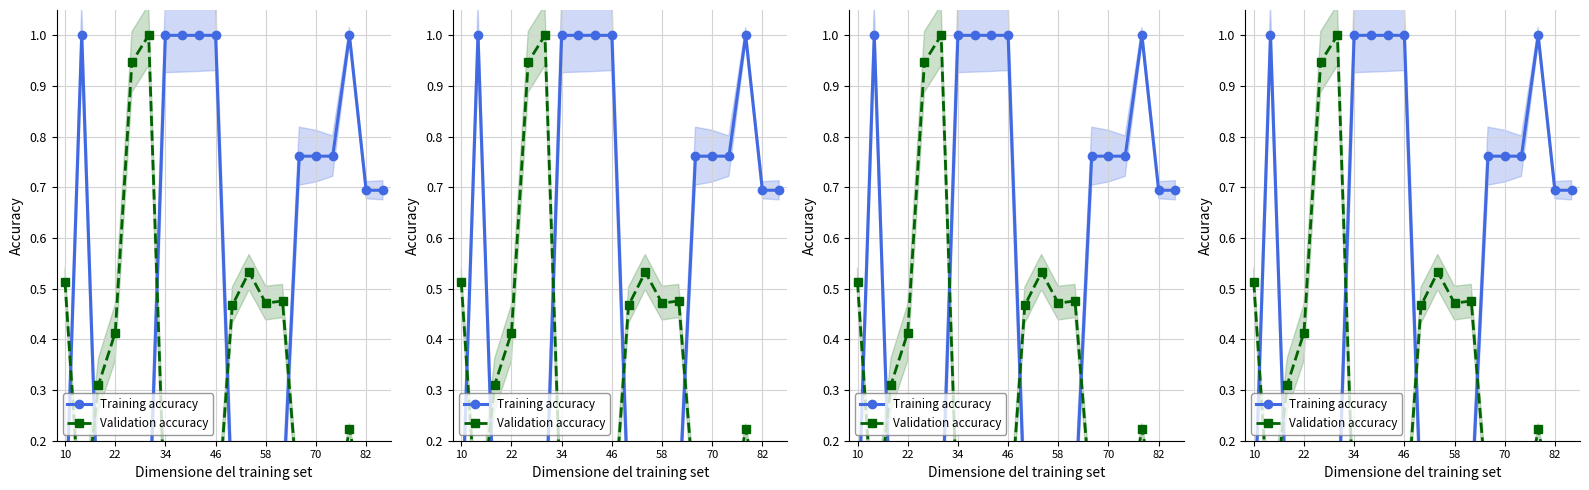

What is the label of the 19th point from the right?

22